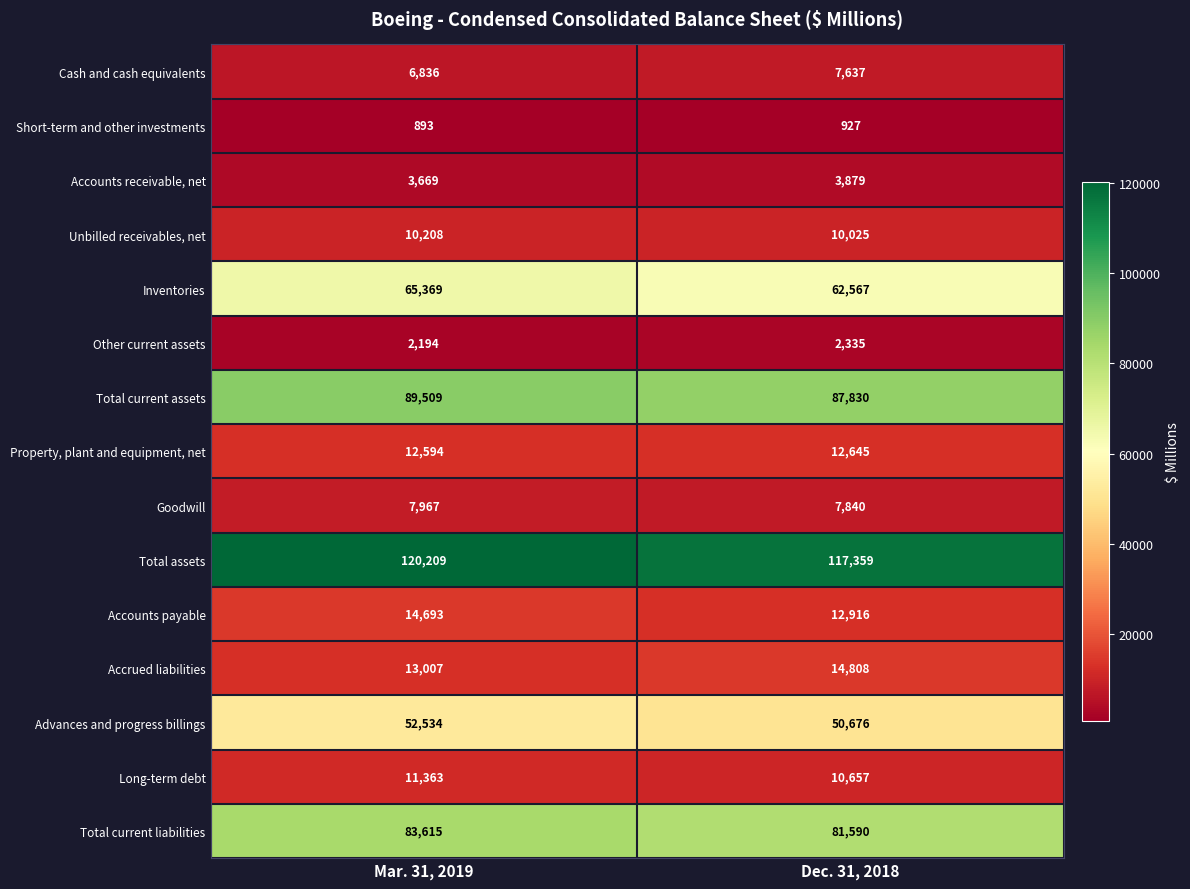

At which category does the chart reach its minimum across all series?

Mar. 31, 2019